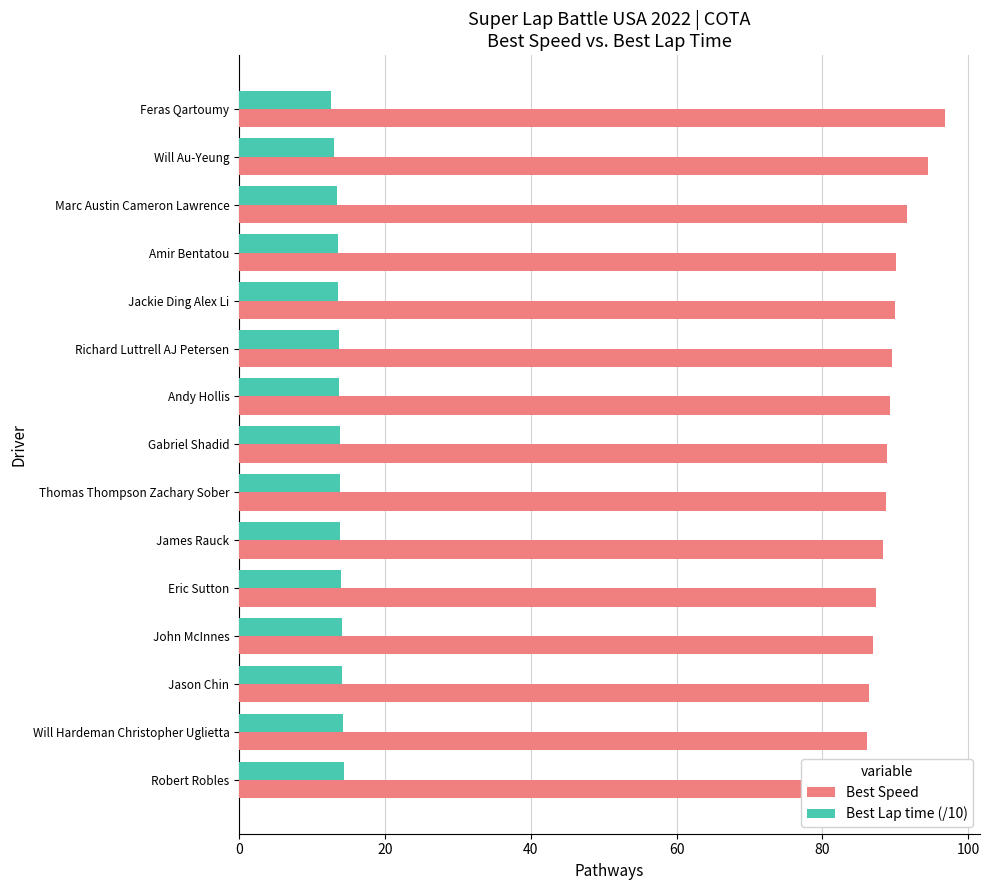

At how many categories does at least one series exceed 57?

15